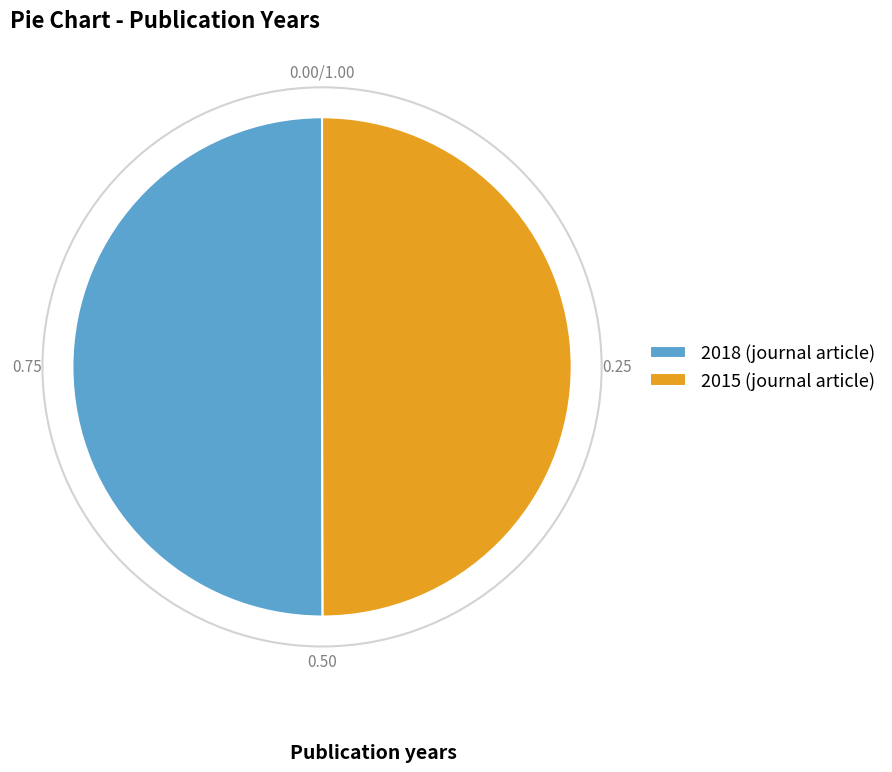

What is the ratio of the value at 2018 (journal article) to the value at 2015 (journal article)?

1.0